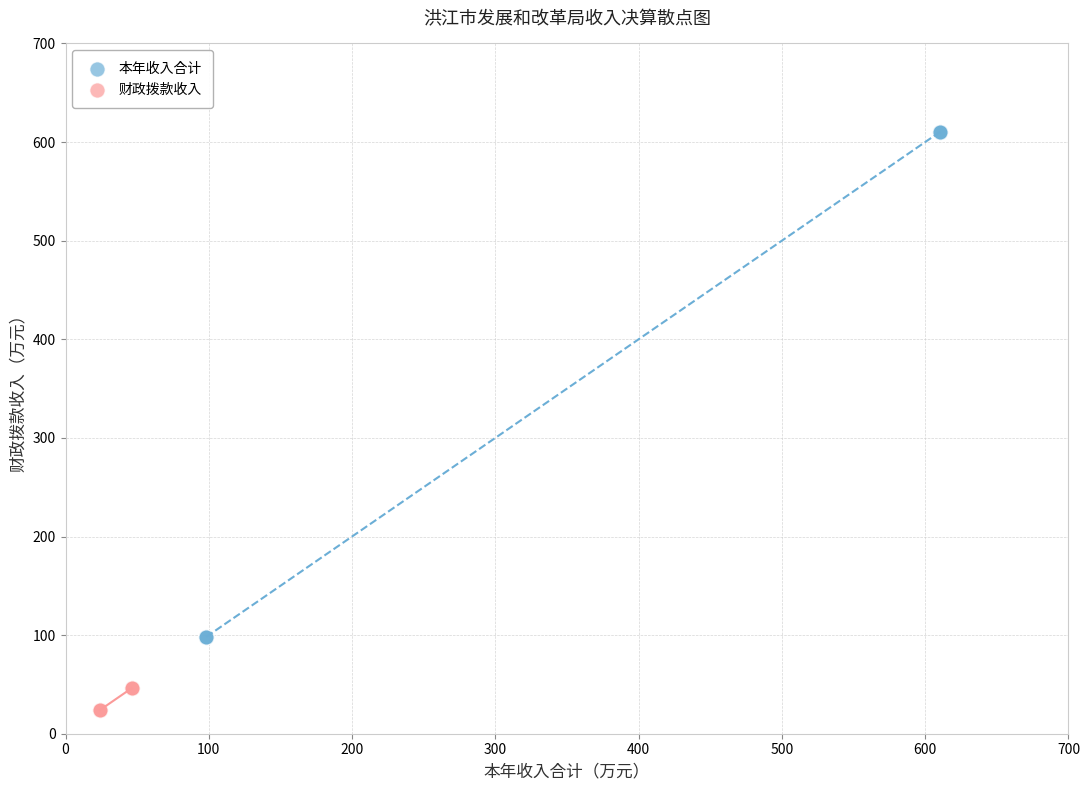

Which series reaches the maximum Y coordinate?

本年收入合计